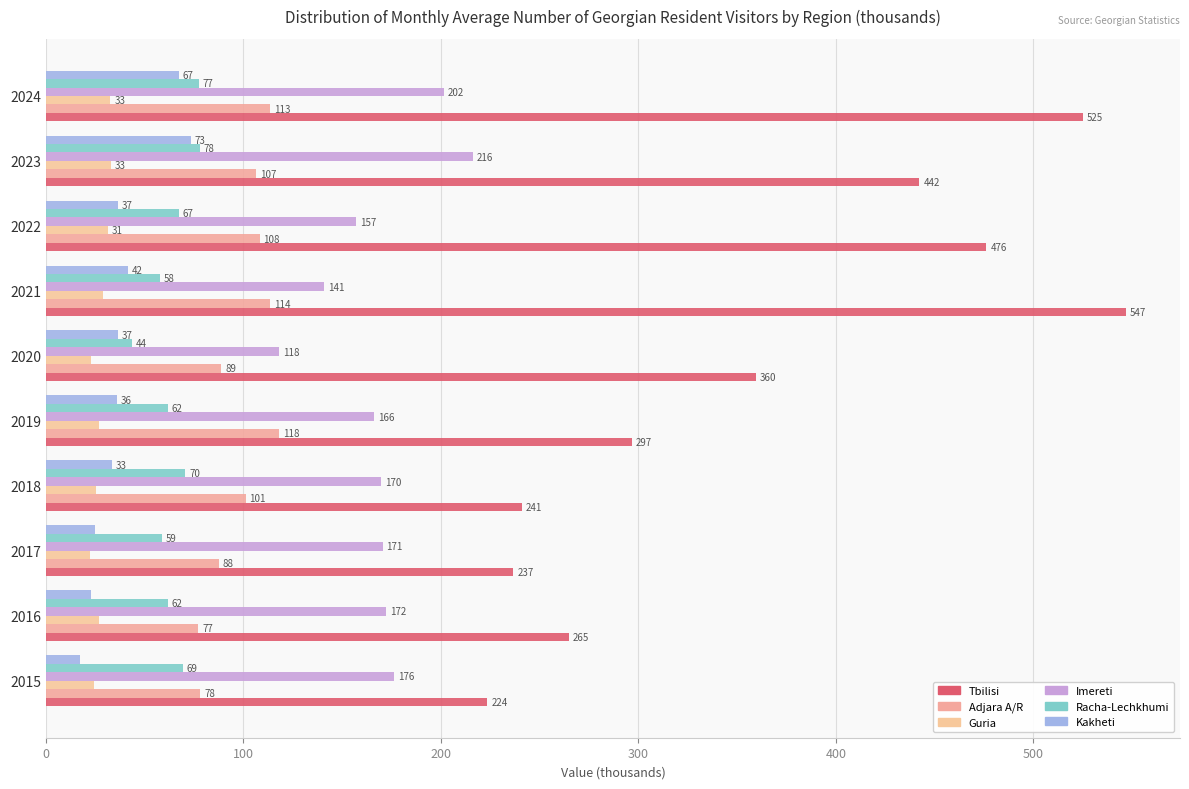

How many values in the Tbilisi series are below 359?

5